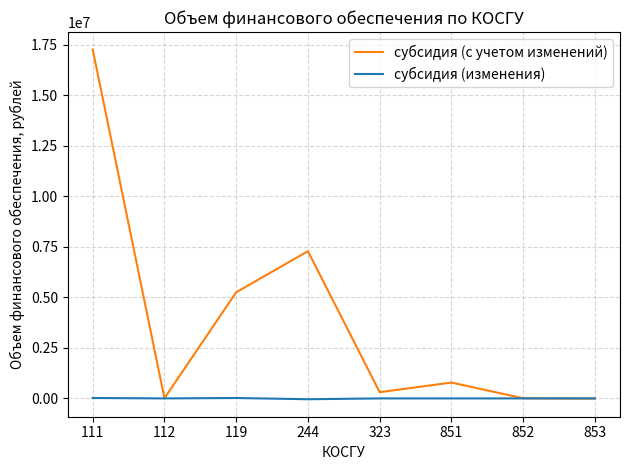

What is the highest value of the субсидия (с учетом изменений) series?

17271557.4